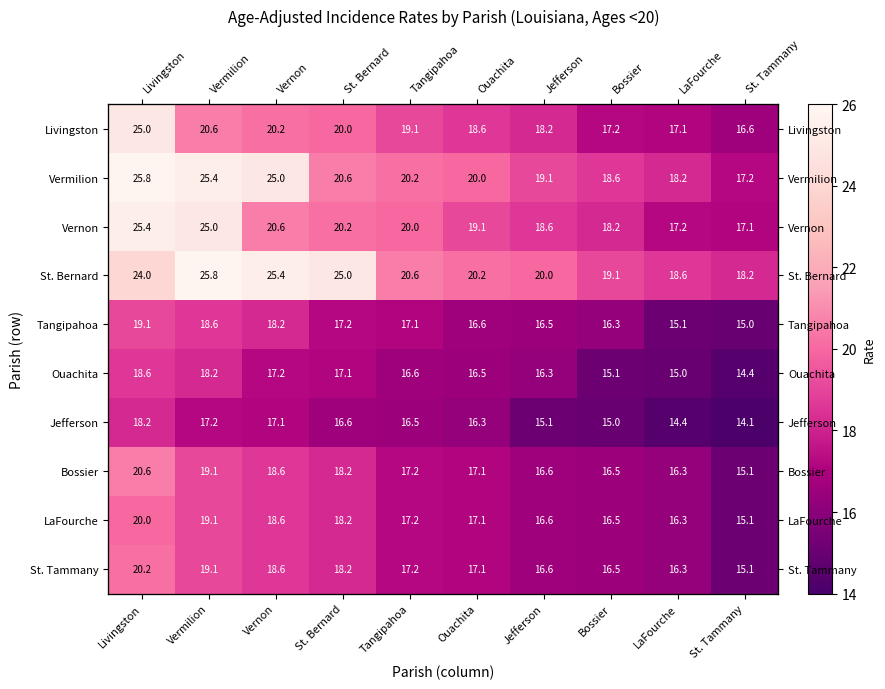

Where does the Ouachita series first go above 16?

Livingston